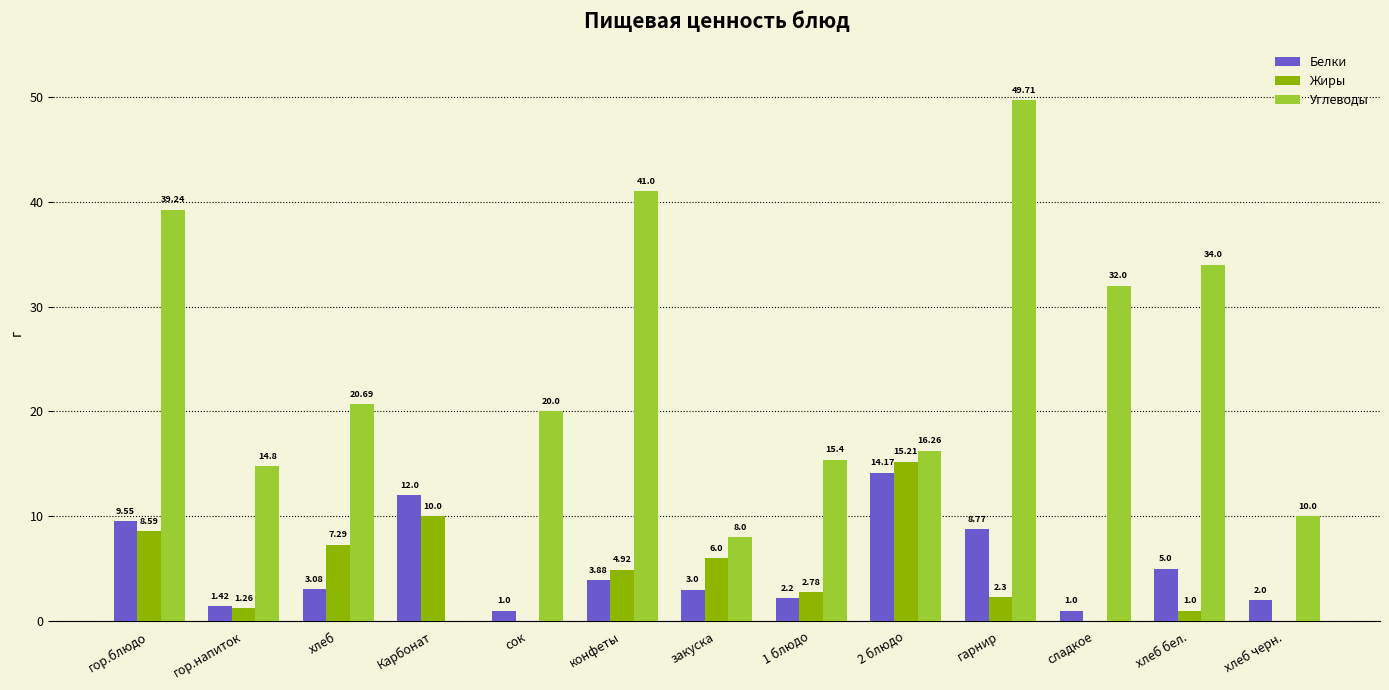

What is the sum of the Жиры values at 1 блюдо and хлеб?

10.1